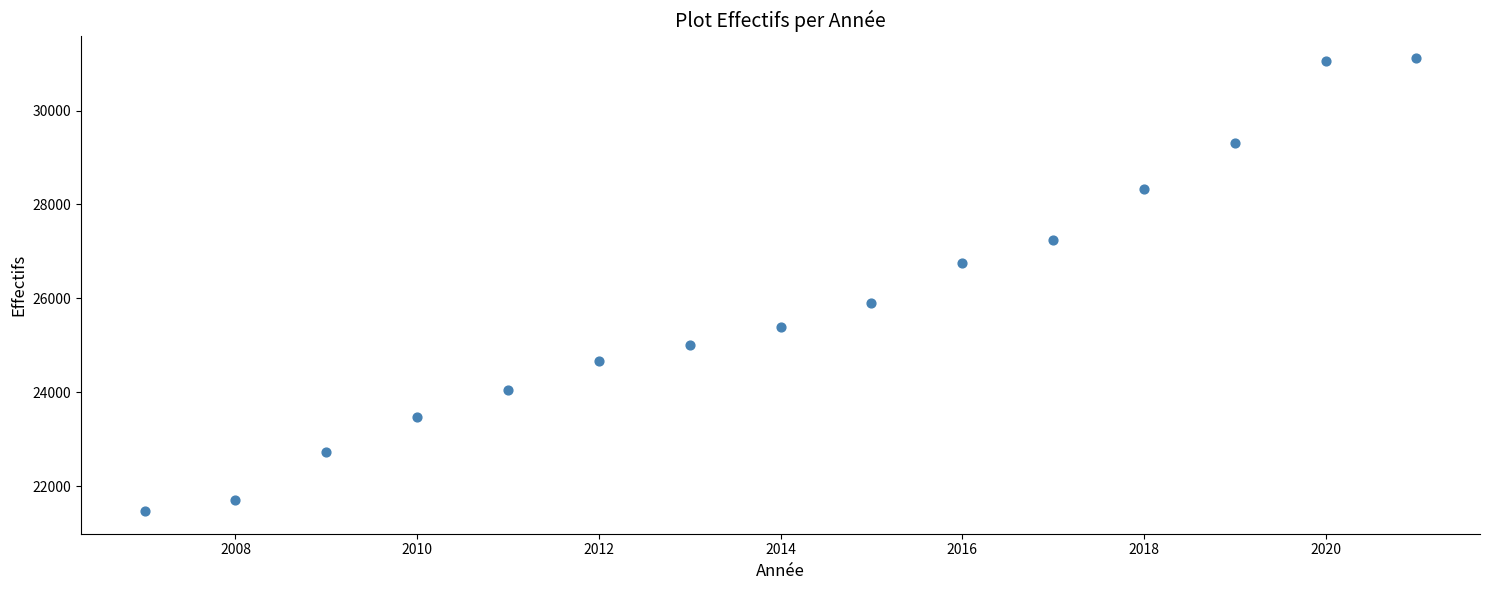

What is the range of X values (max minus min)?

14